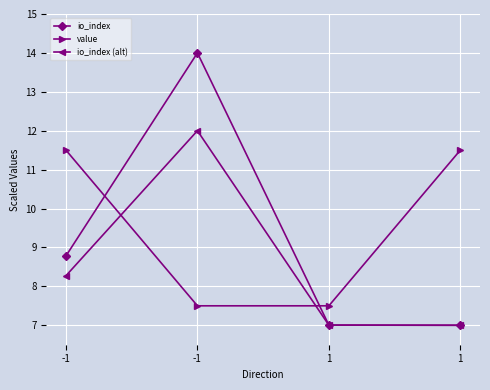

Which series has the widest spread of values?

io_index